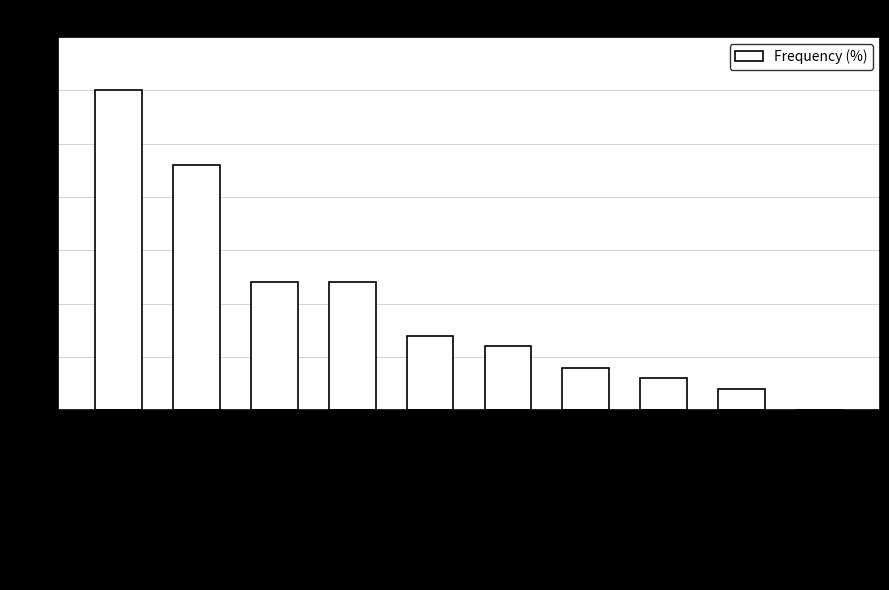

The value at Neighbors, friends is 43. True or false?

False